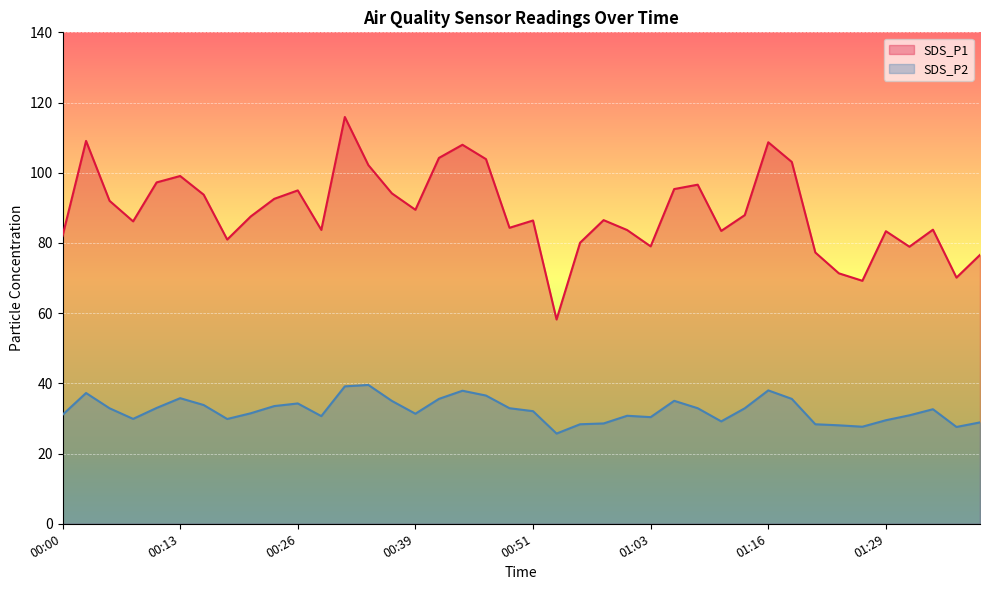

At which label does SDS_P2 reach its minimum?

00:53